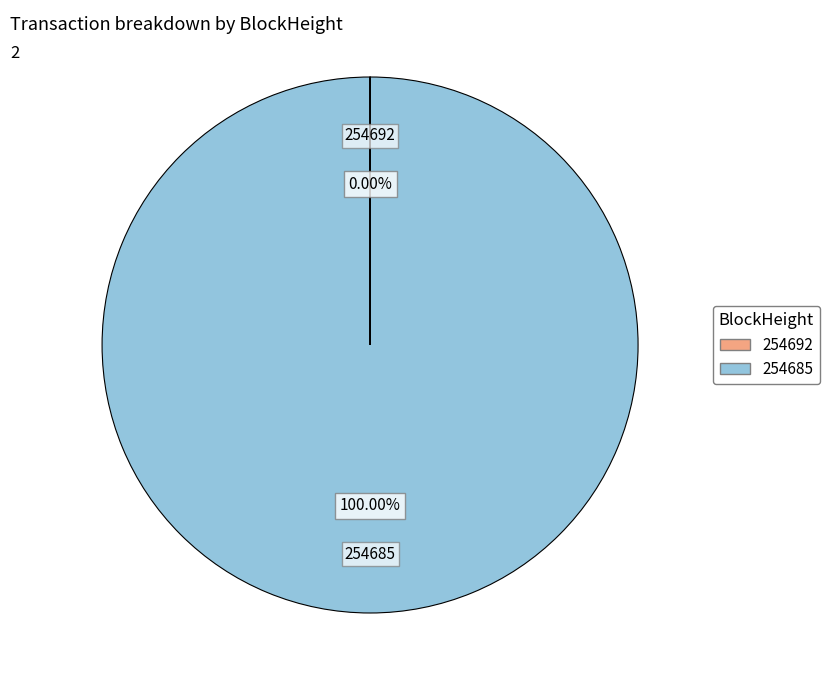

Does any single category account for the majority?

Yes